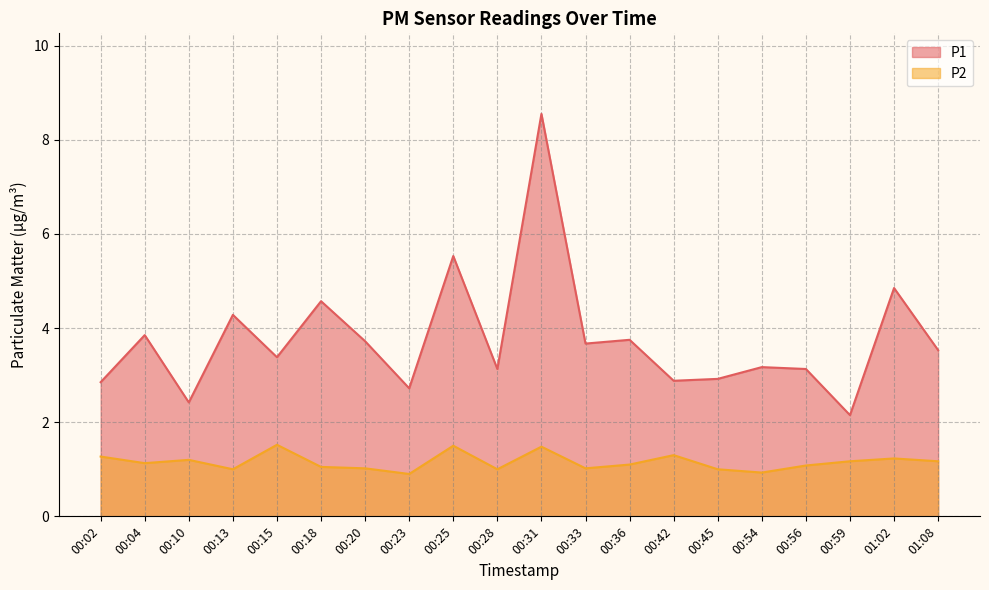

True or false: P2 and P1 intersect in this chart.

False